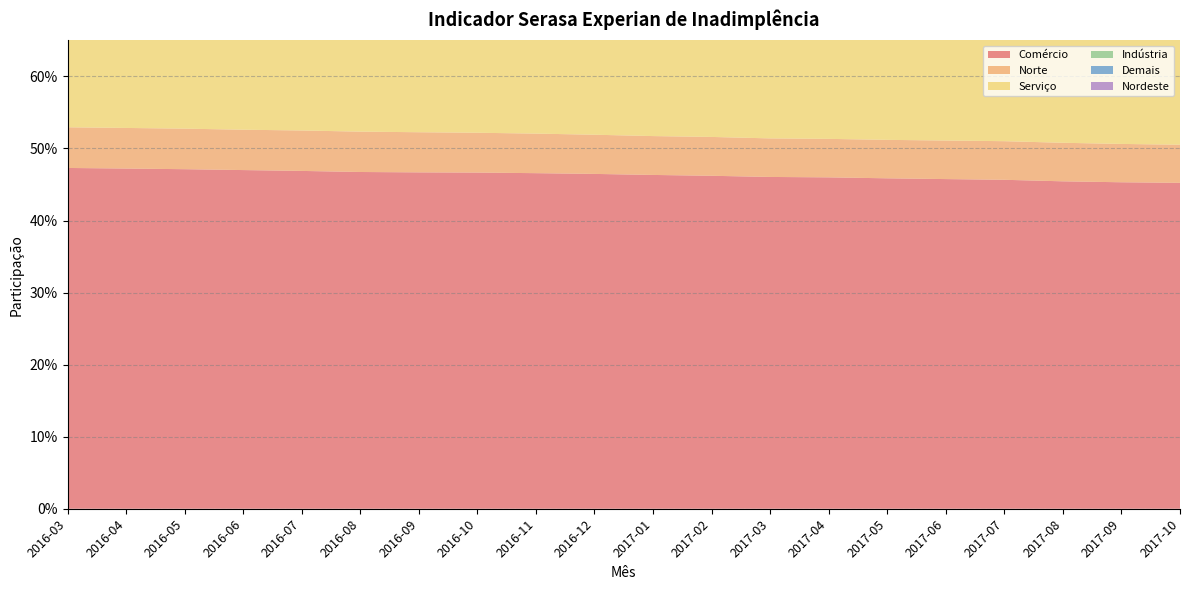

Reading right to left, what are all the values shown in this chart?

Comércio: 2017-10=0.5	2017-09=0.5	2017-08=0.5	2017-07=0.5	2017-06=0.5	2017-05=0.5	2017-04=0.5	2017-03=0.5	2017-02=0.5	2017-01=0.5	2016-12=0.5	2016-11=0.5	2016-10=0.5	2016-09=0.5	2016-08=0.5	2016-07=0.5	2016-06=0.5	2016-05=0.5	2016-04=0.5	2016-03=0.5
Norte: 2017-10=0.1	2017-09=0.1	2017-08=0.1	2017-07=0.1	2017-06=0.1	2017-05=0.1	2017-04=0.1	2017-03=0.1	2017-02=0.1	2017-01=0.1	2016-12=0.1	2016-11=0.1	2016-10=0.1	2016-09=0.1	2016-08=0.1	2016-07=0.1	2016-06=0.1	2016-05=0.1	2016-04=0.1	2016-03=0.1
Serviço: 2017-10=0.5	2017-09=0.5	2017-08=0.5	2017-07=0.5	2017-06=0.4	2017-05=0.4	2017-04=0.4	2017-03=0.4	2017-02=0.4	2017-01=0.4	2016-12=0.4	2016-11=0.4	2016-10=0.4	2016-09=0.4	2016-08=0.4	2016-07=0.4	2016-06=0.4	2016-05=0.4	2016-04=0.4	2016-03=0.4
Indústria: 2017-10=0.1	2017-09=0.1	2017-08=0.1	2017-07=0.1	2017-06=0.1	2017-05=0.1	2017-04=0.1	2017-03=0.1	2017-02=0.1	2017-01=0.1	2016-12=0.1	2016-11=0.1	2016-10=0.1	2016-09=0.1	2016-08=0.1	2016-07=0.1	2016-06=0.1	2016-05=0.1	2016-04=0.1	2016-03=0.1
Demais: 2017-10=0.0	2017-09=0.0	2017-08=0.0	2017-07=0.0	2017-06=0.0	2017-05=0.0	2017-04=0.0	2017-03=0.0	2017-02=0.0	2017-01=0.0	2016-12=0.0	2016-11=0.0	2016-10=0.0	2016-09=0.0	2016-08=0.0	2016-07=0.0	2016-06=0.0	2016-05=0.0	2016-04=0.0	2016-03=0.0
Nordeste: 2017-10=0.2	2017-09=0.2	2017-08=0.2	2017-07=0.2	2017-06=0.2	2017-05=0.2	2017-04=0.2	2017-03=0.2	2017-02=0.2	2017-01=0.2	2016-12=0.2	2016-11=0.2	2016-10=0.2	2016-09=0.2	2016-08=0.2	2016-07=0.2	2016-06=0.2	2016-05=0.2	2016-04=0.2	2016-03=0.2